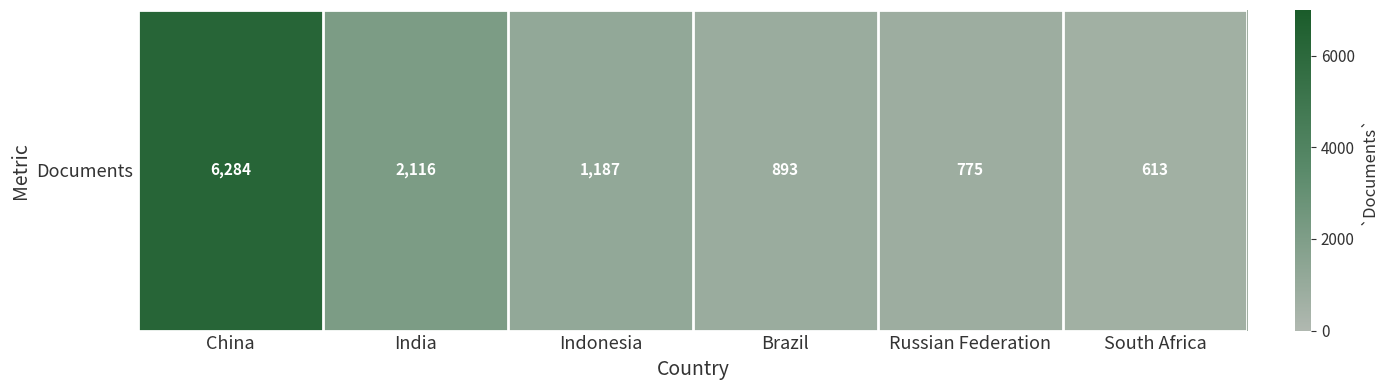

True or false: the data shows 361 at Brazil.

False